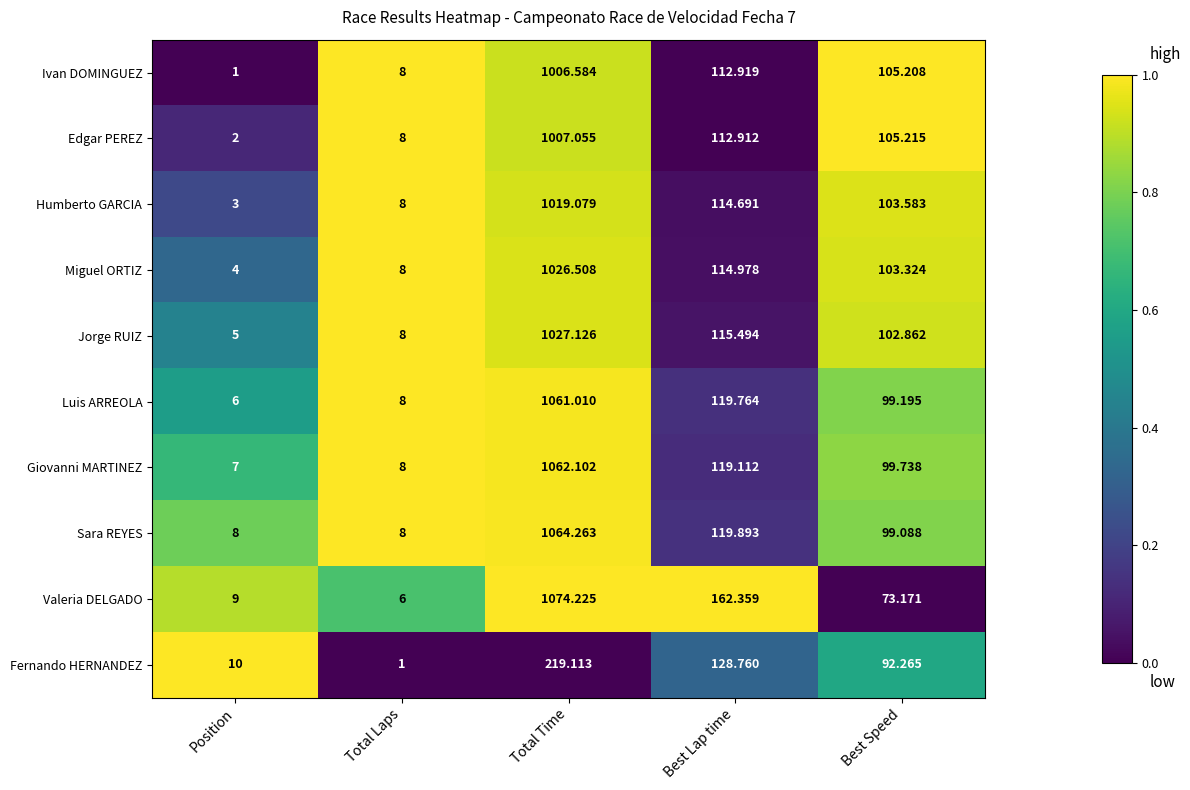

At which category does the chart reach its peak across all series?

Total Time